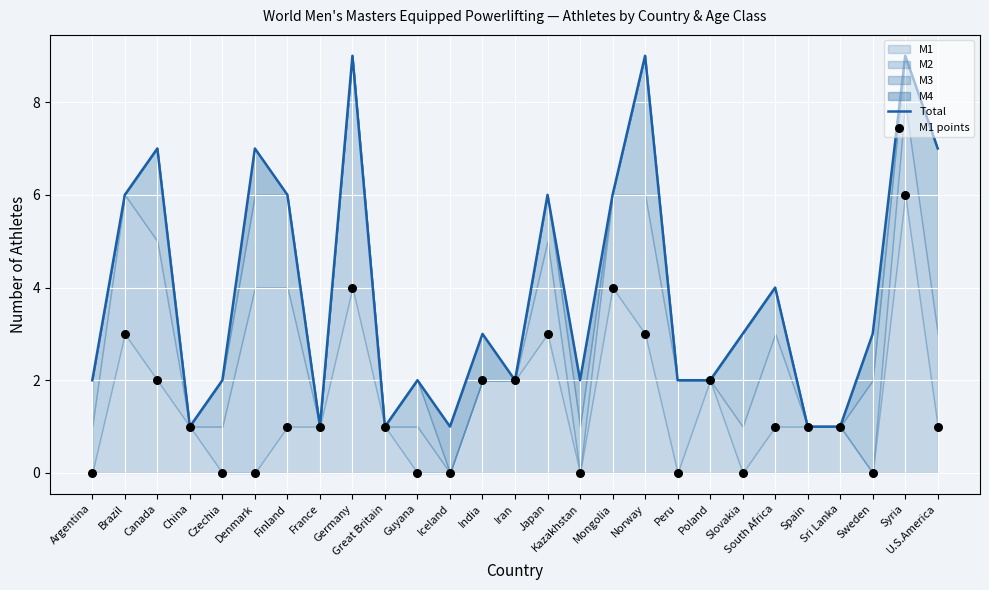

What is the total value across all series at Norway?

12